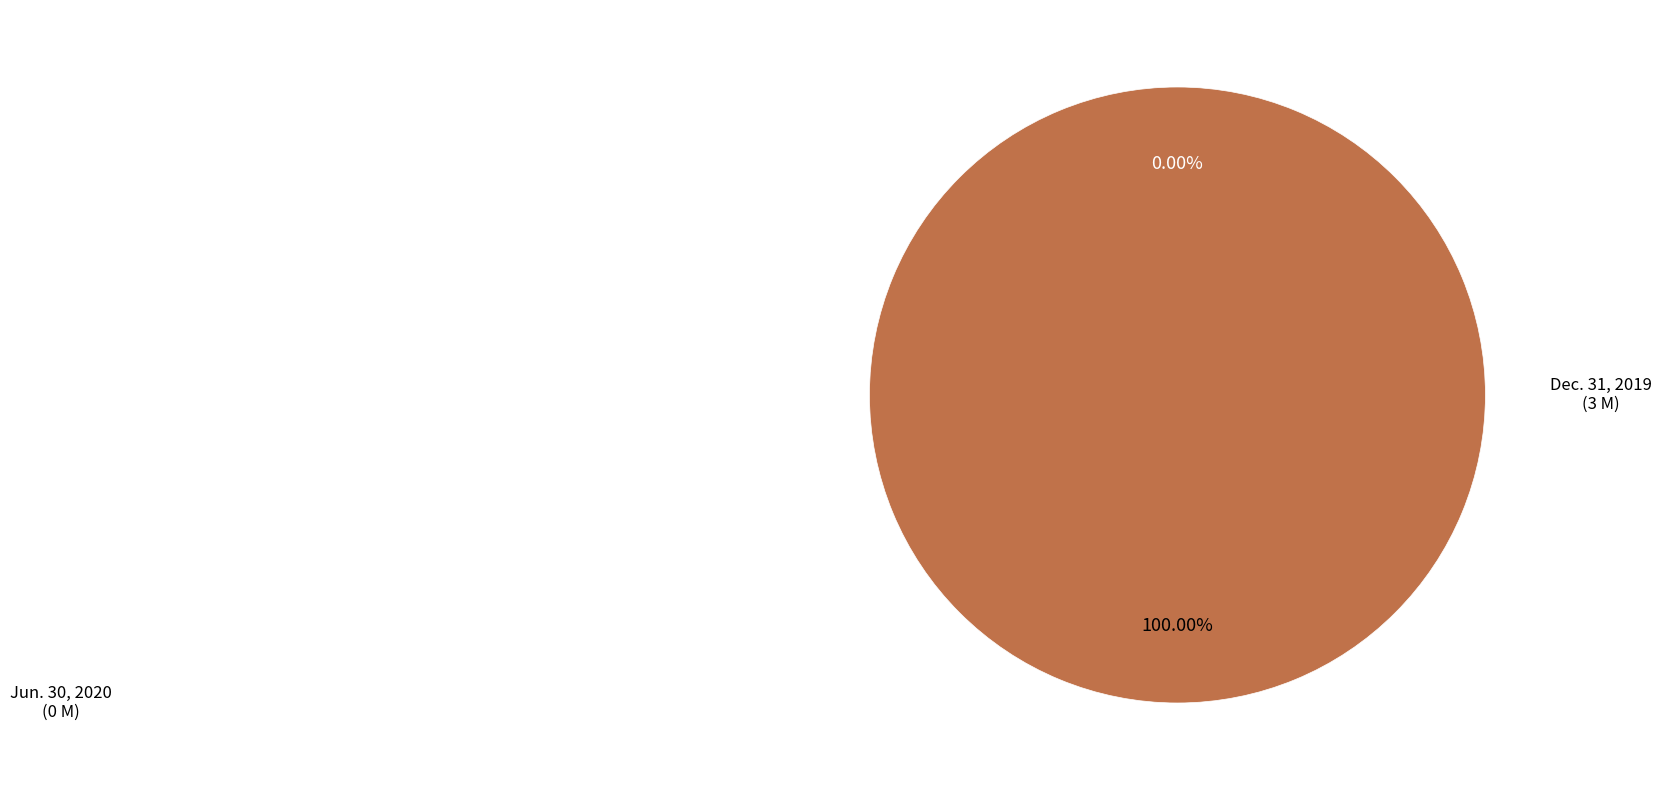

To the nearest percent, what is the difference between the Jun. 30, 2020 and Dec. 31, 2019 slice percentages?

100%